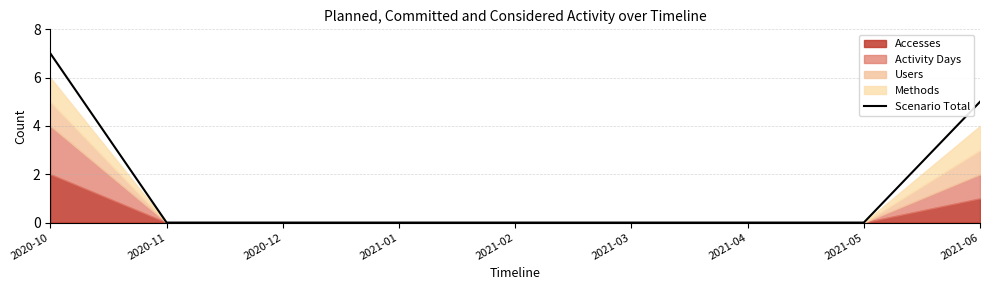

What is the label of the 5th point from the right?

2021-02